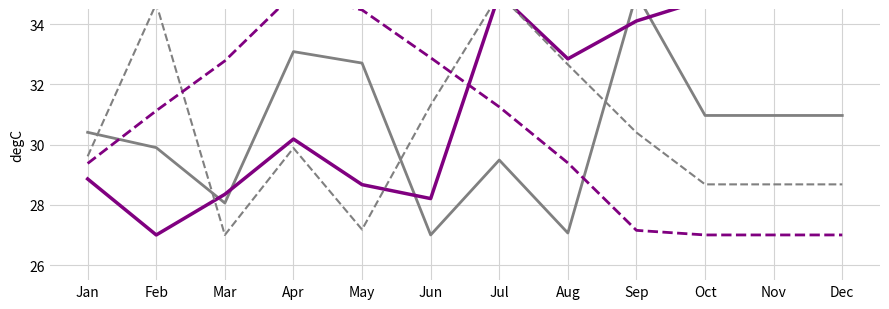

Rank the categories by Non Financial Corporations value from lowest to highest.

Oct, Nov, Dec, Sep, Jan, Aug, Feb, Jul, Mar, Jun, May, Apr